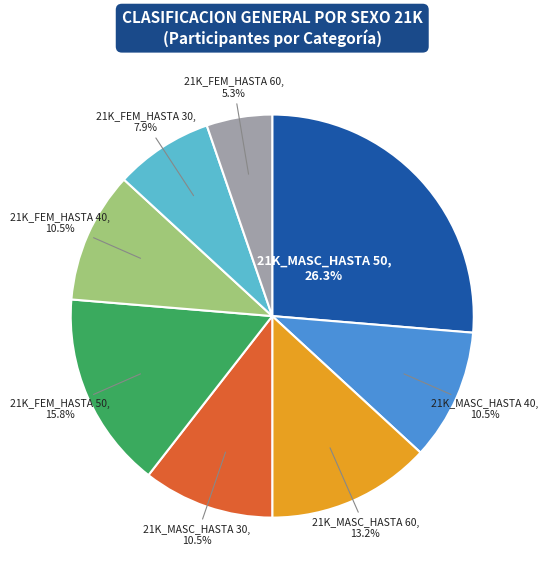

Is there a majority slice in this chart?

No